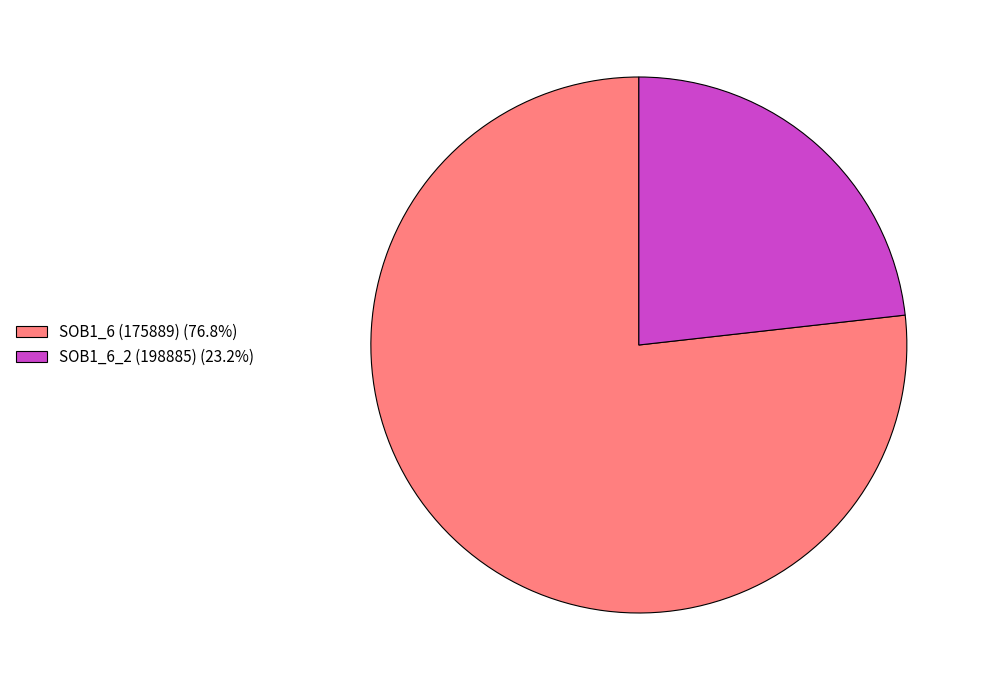

Approximately how many times larger is the value at SOB1_6 (175889) (76.8%) compared to SOB1_6_2 (198885) (23.2%)?

3.3